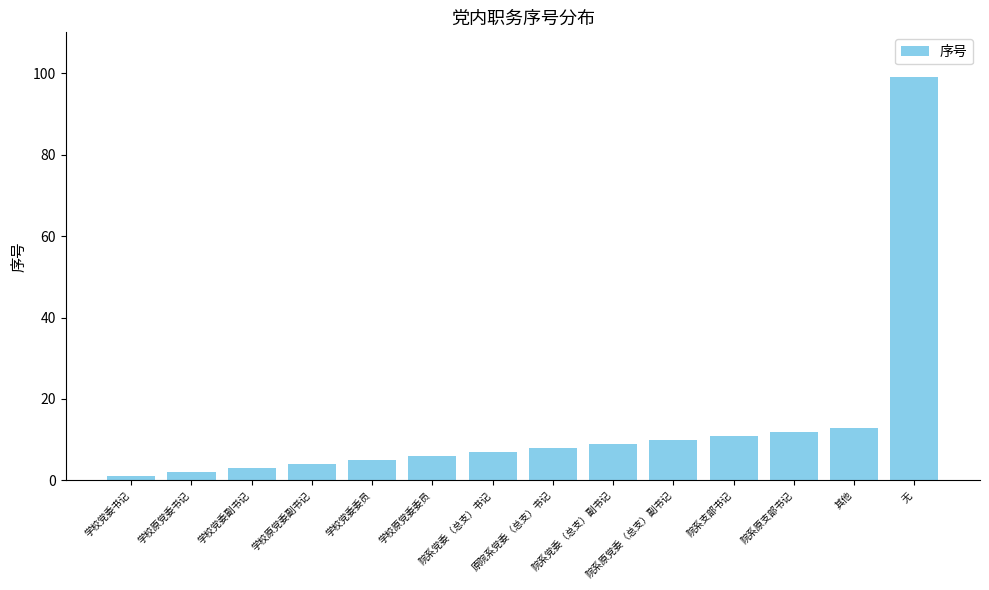

What is the average value?

14